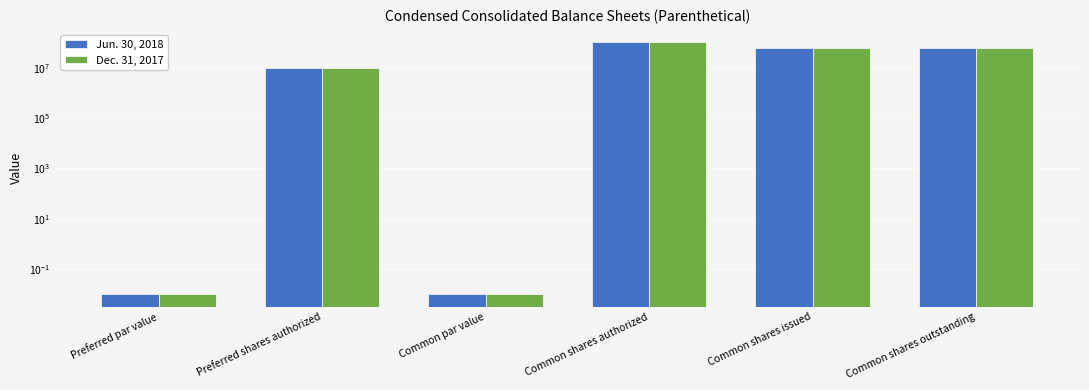

What is the total value across all series at Common shares outstanding?

116723932.0